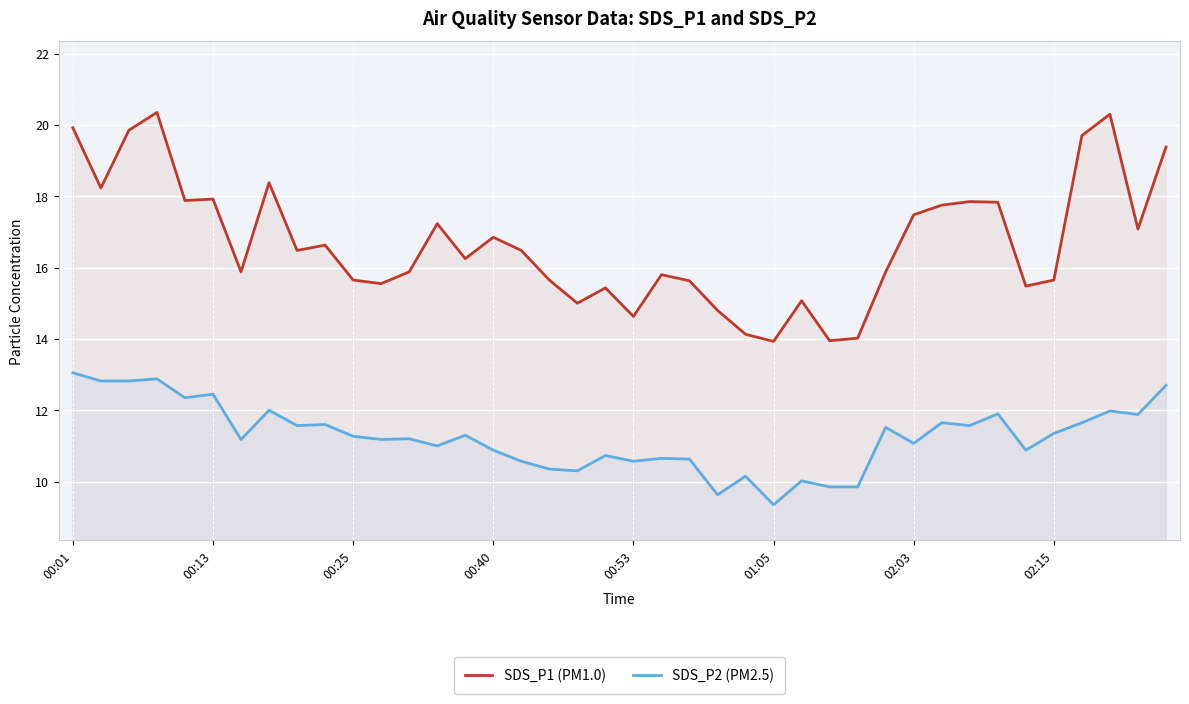

True or false: SDS_P1 (PM1.0) has more than 2 interior local peaks.

True